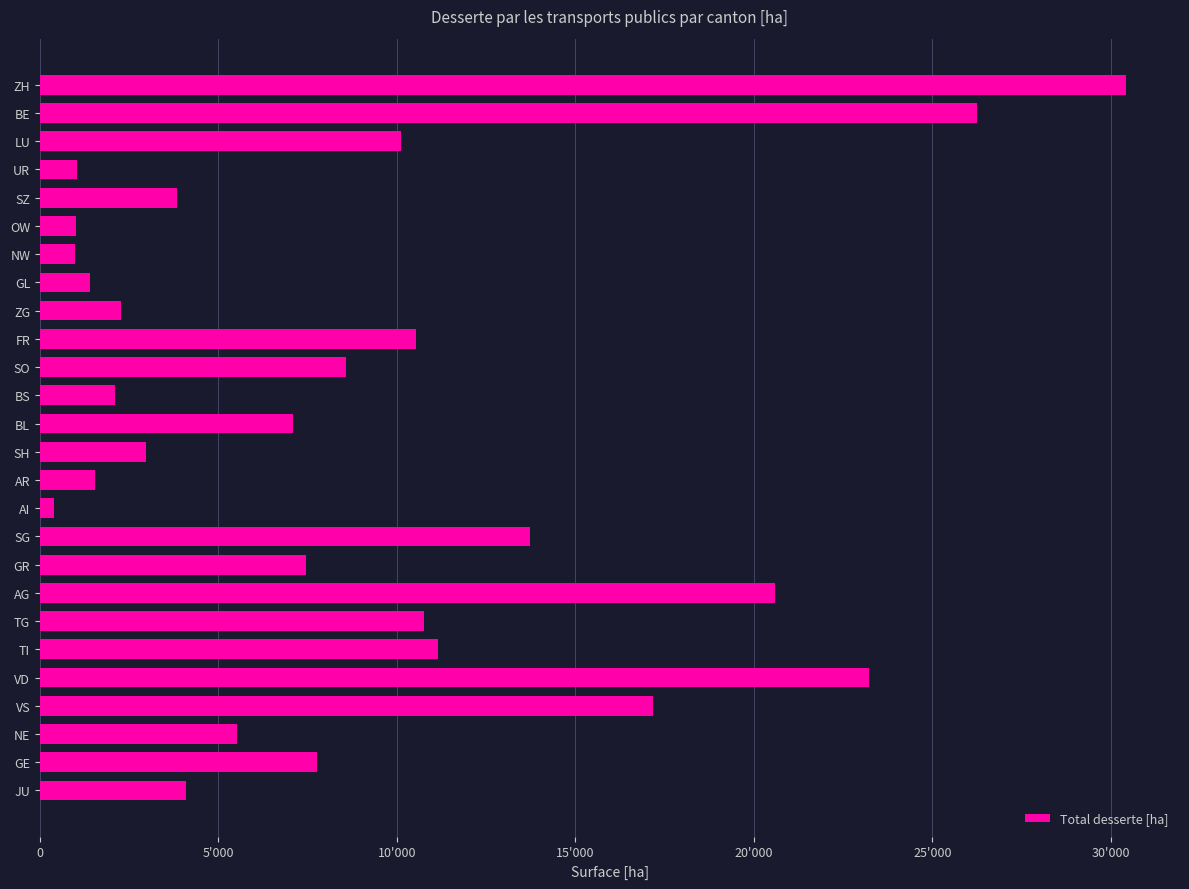

Does the chart contain any negative values?

No